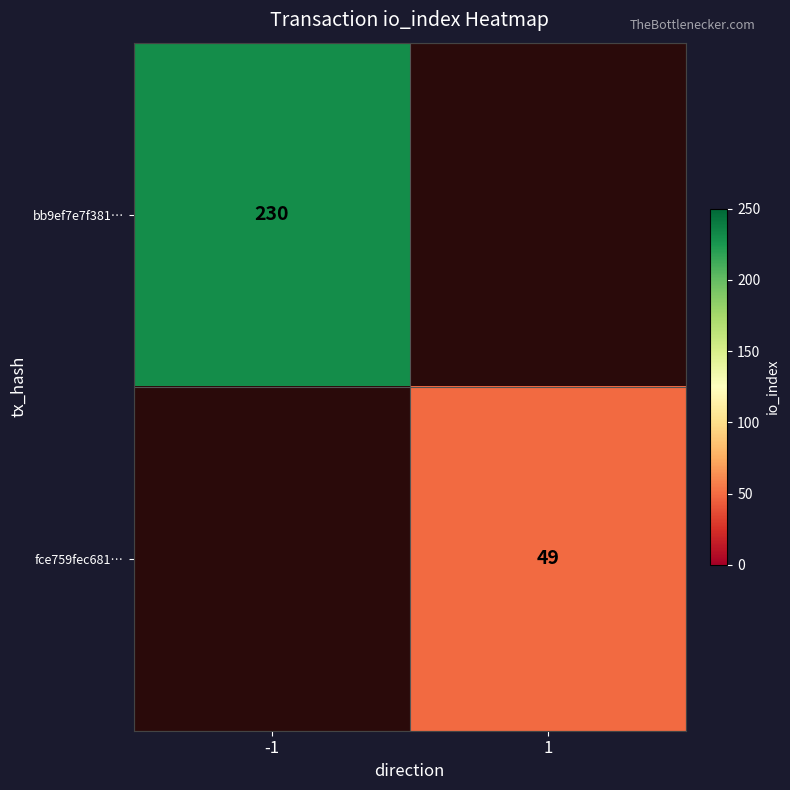

At how many categories does at least one series exceed 203?

1